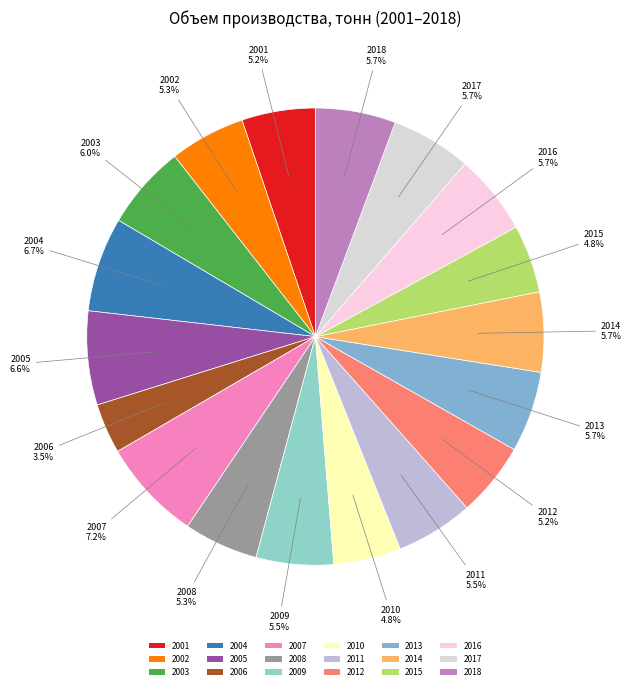

Which category has the smallest portion of the pie?

2006